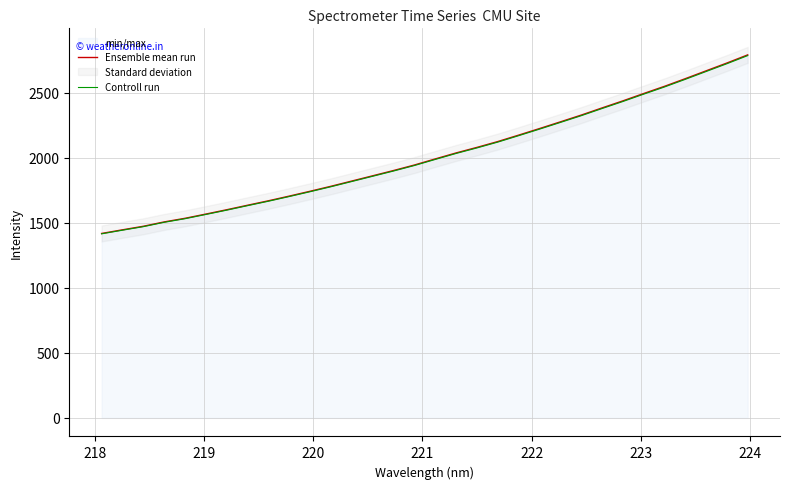

How many values in the Controll run series exceed 1985?

16